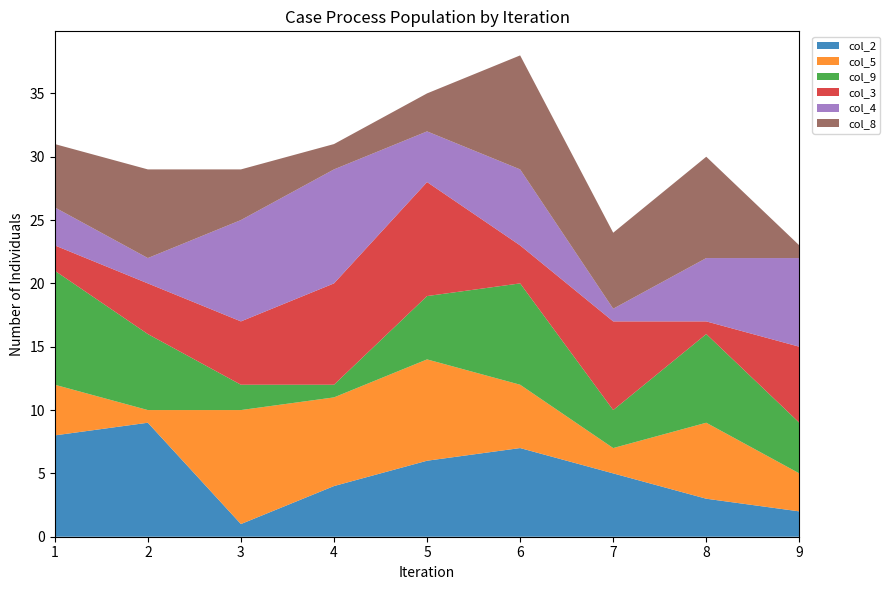

Reading left to right, transcribe all the data shown in this chart.

col_2: 8	9	1	4	6	7	5	3	2
col_5: 4	1	9	7	8	5	2	6	3
col_9: 9	6	2	1	5	8	3	7	4
col_3: 2	4	5	8	9	3	7	1	6
col_4: 3	2	8	9	4	6	1	5	7
col_8: 5	7	4	2	3	9	6	8	1